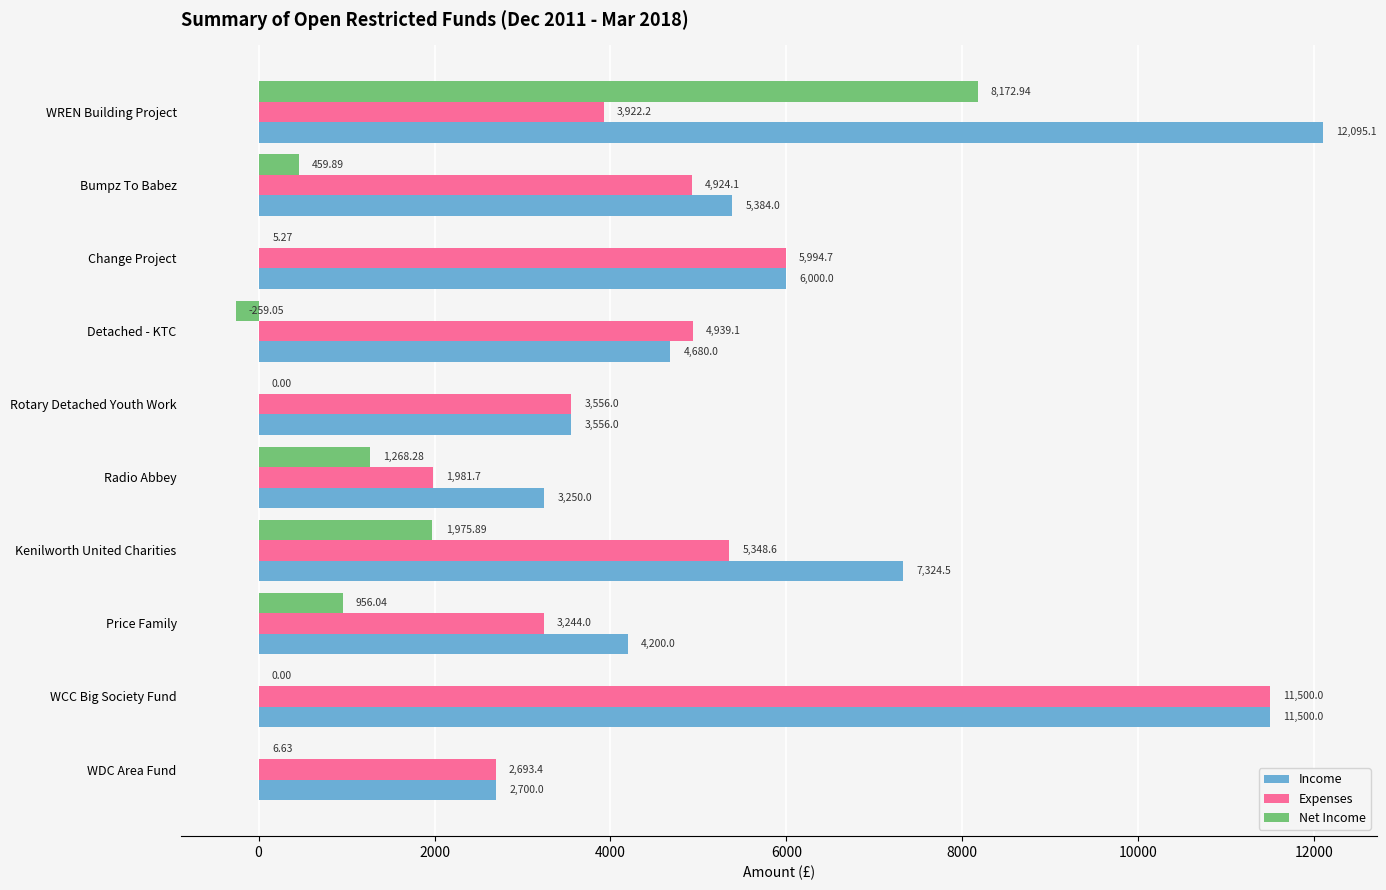

What are all the series names shown in the legend?

Income, Expenses, Net Income